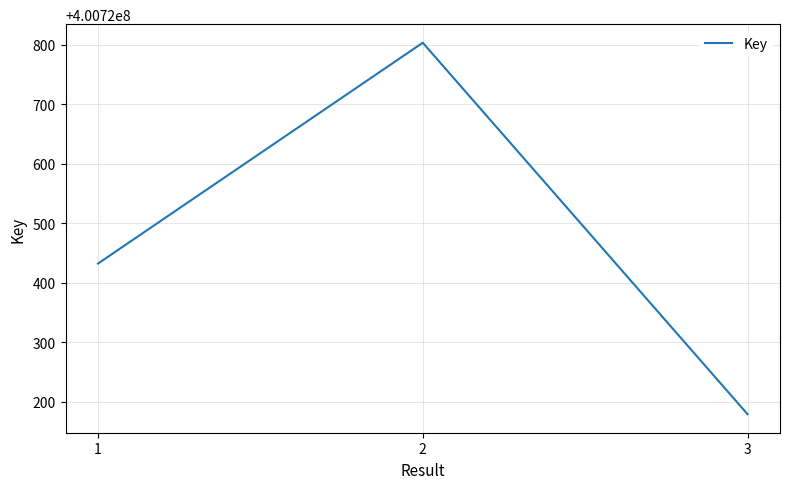

Between 1 and 3, which is larger?

1